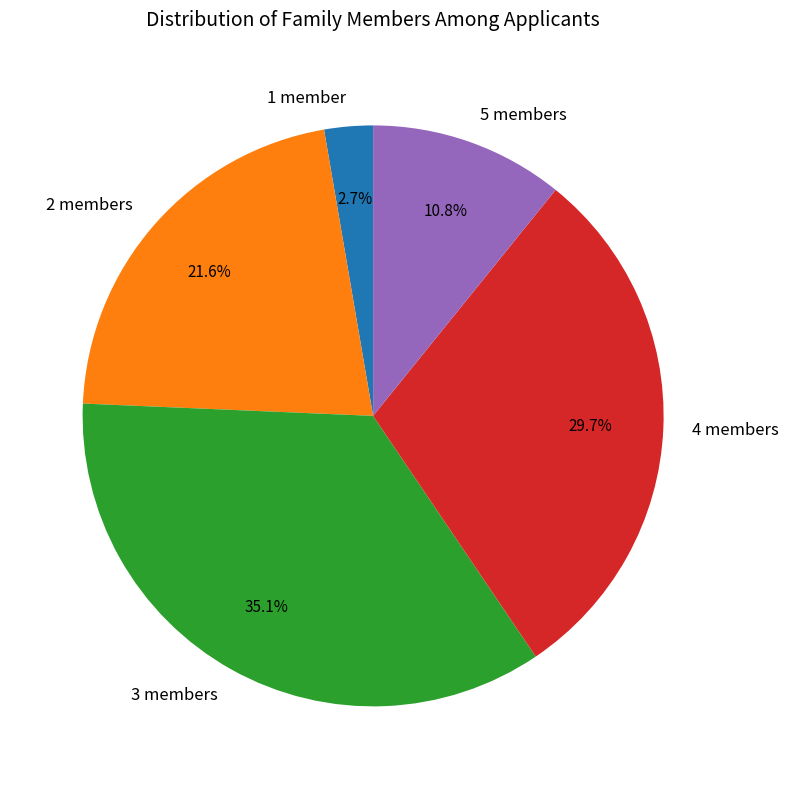

Rank the categories by value from highest to lowest.

3 members, 4 members, 2 members, 5 members, 1 member